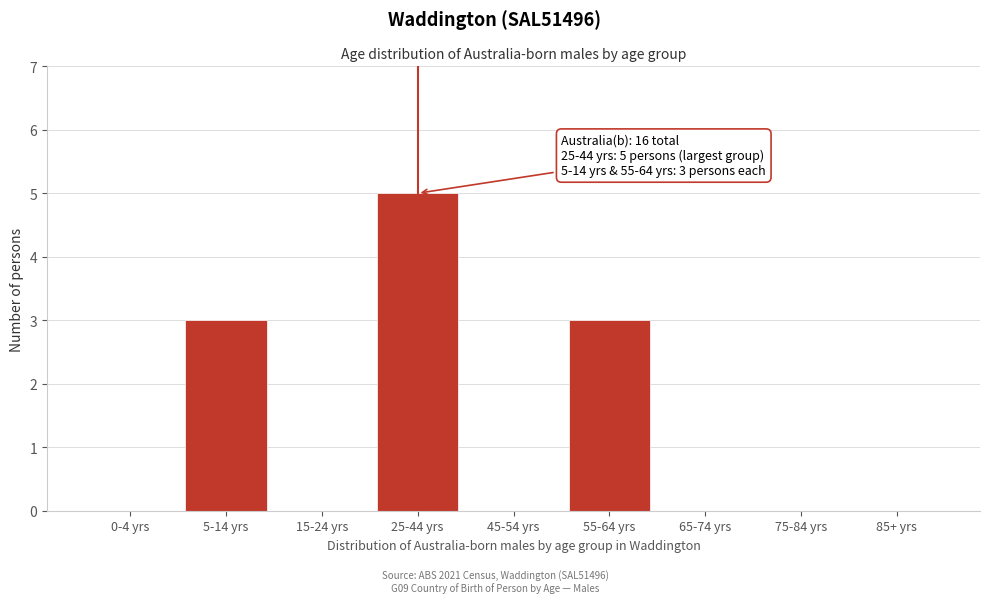

Reading left to right, transcribe all the data shown in this chart.

0-4 yrs=0	5-14 yrs=3	15-24 yrs=0	25-44 yrs=5	45-54 yrs=0	55-64 yrs=3	65-74 yrs=0	75-84 yrs=0	85+ yrs=0